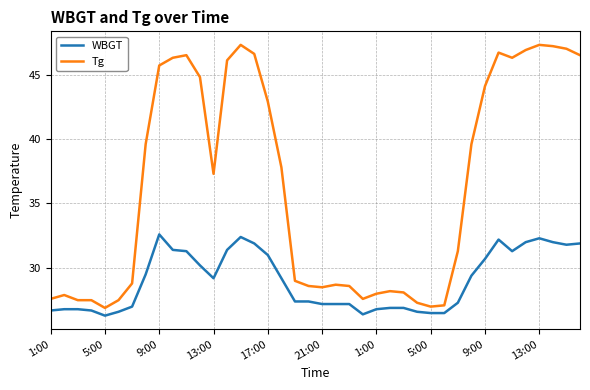

What is the difference between the maximum and minimum values in the WBGT series?

6.3